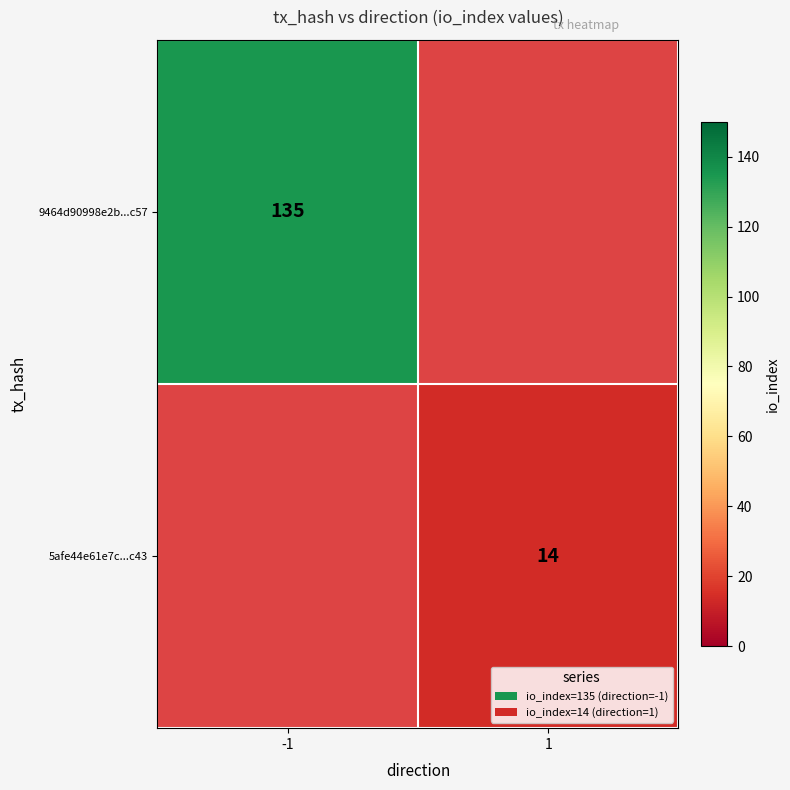

At how many categories does at least one series exceed 35?

1